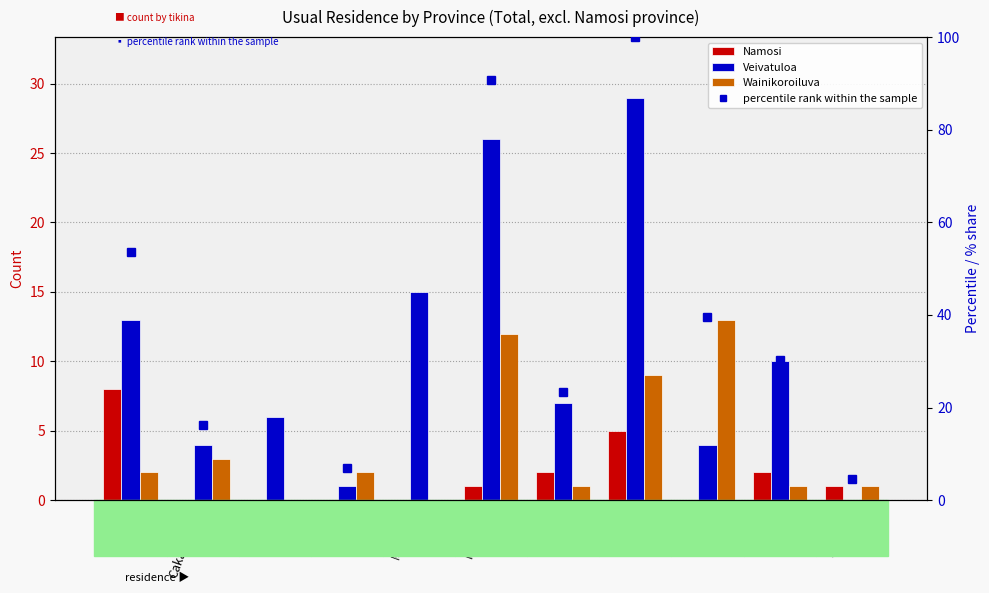

Is the value of percentile rank within the sample at Tailevu greater than the value of Wainikoroiluva at Serua?

Yes